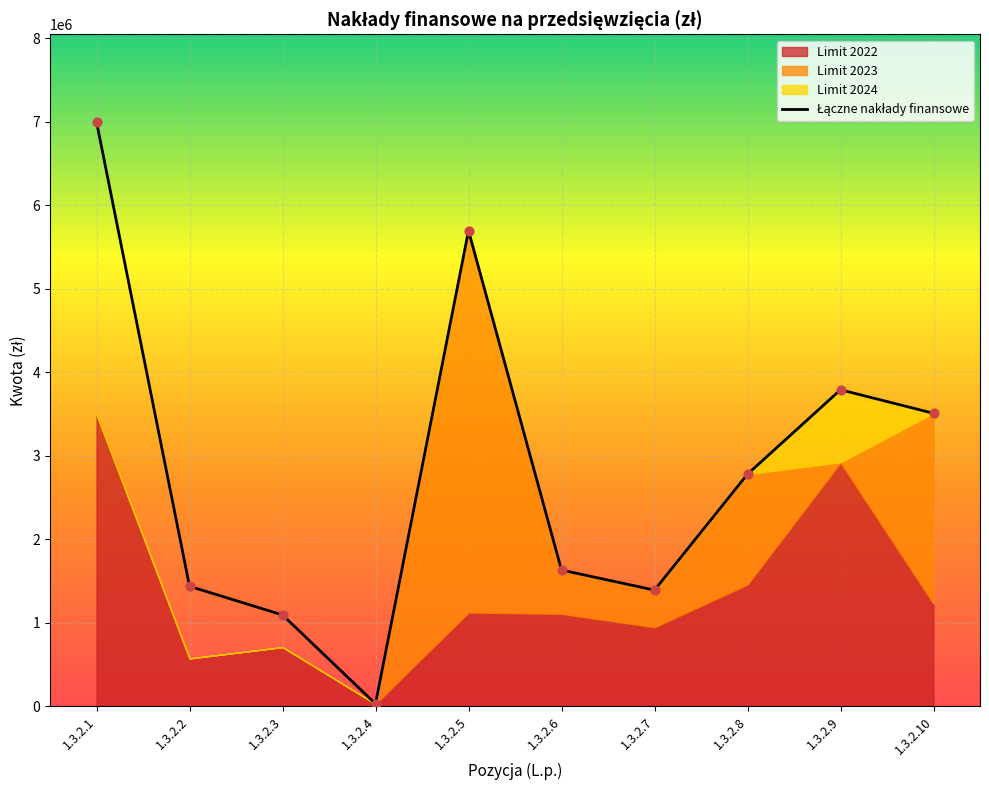

Which has a higher value, 1.3.2.3 or 1.3.2.4?

1.3.2.3